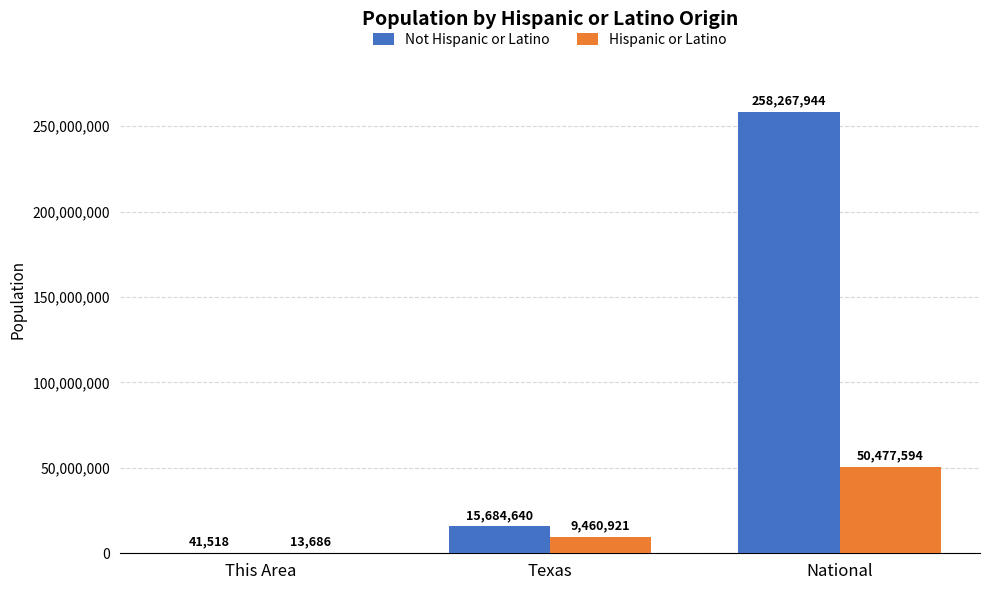

How many groups of bars are there?

3